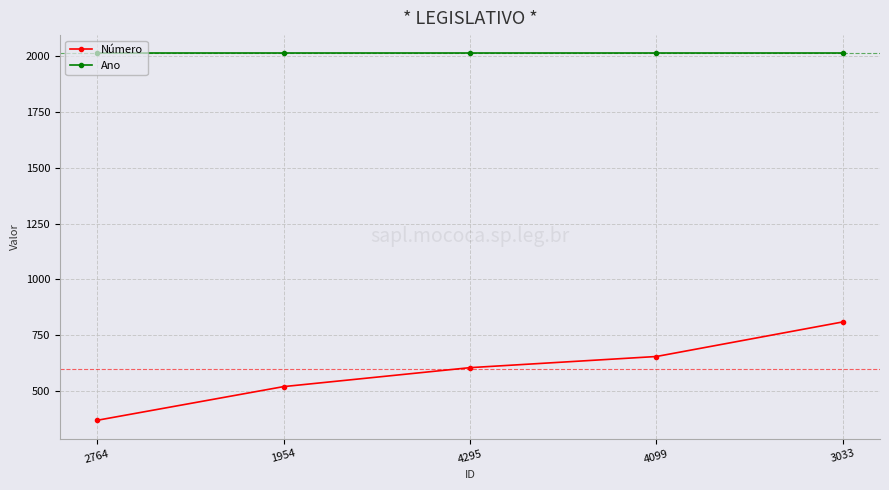

What is the spread (max minus min) of values at 4295?

1409